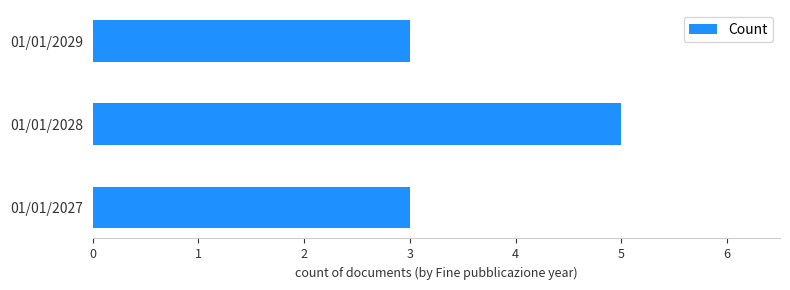

How many bars are there in total?

3